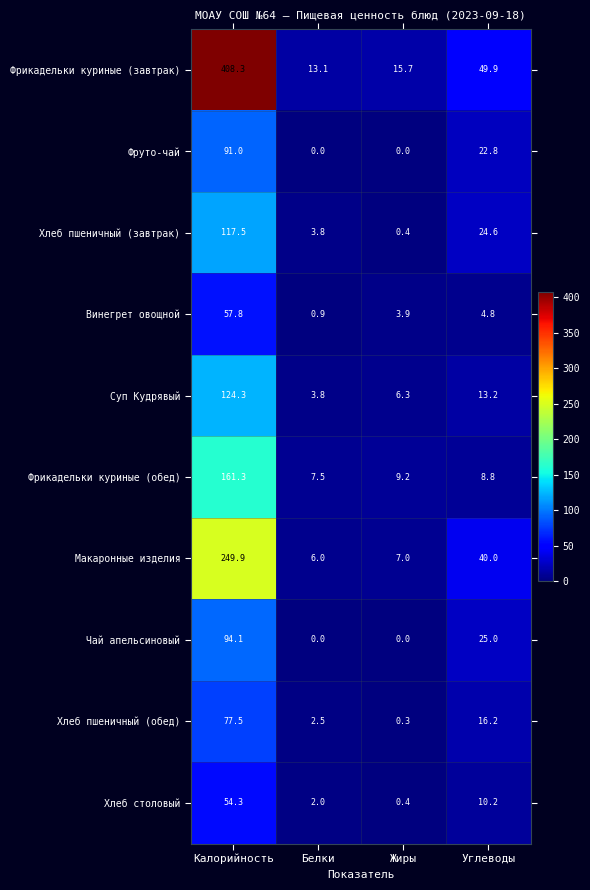

At which category does the chart reach its peak across all series?

Калорийность